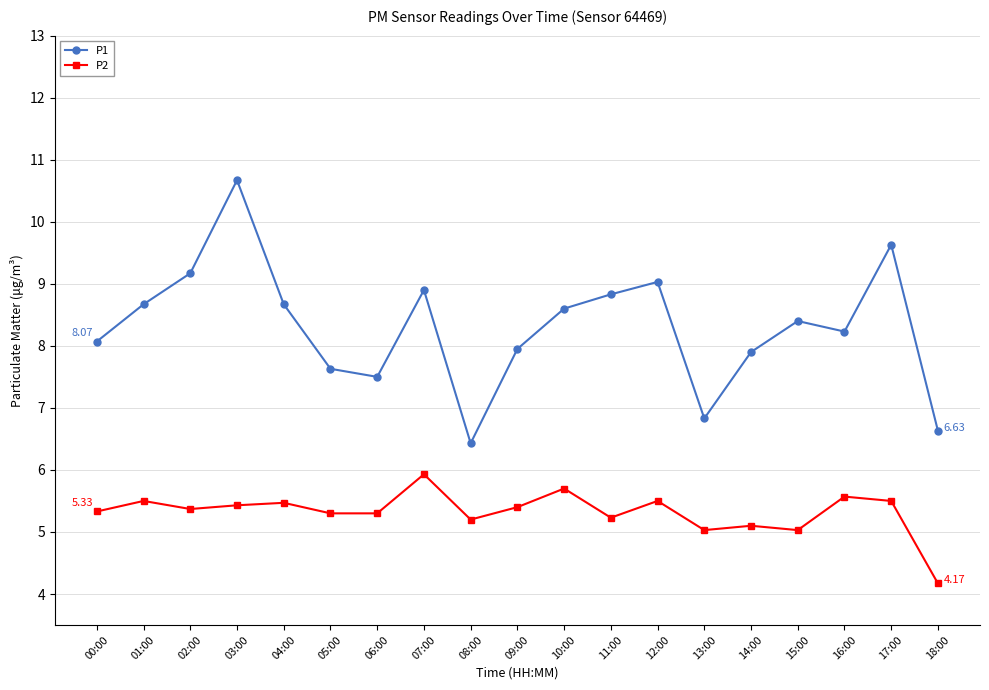

Which series has the largest total across all categories?

P1